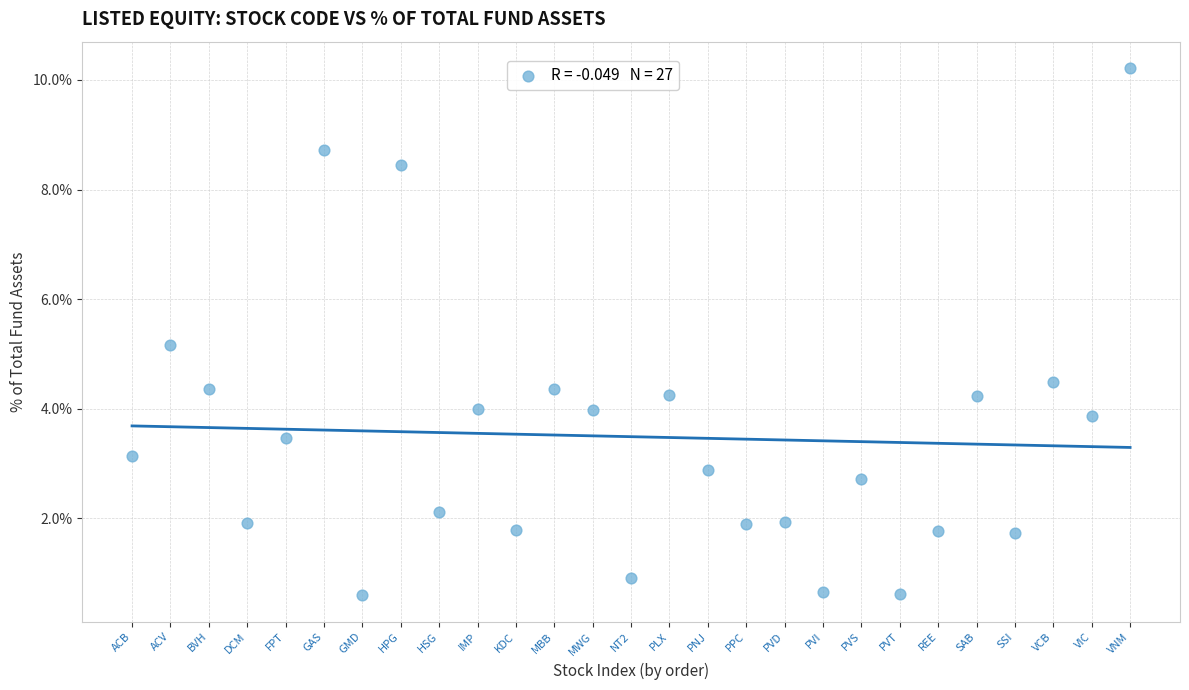

What is the range of Y values (max minus min)?

9.6